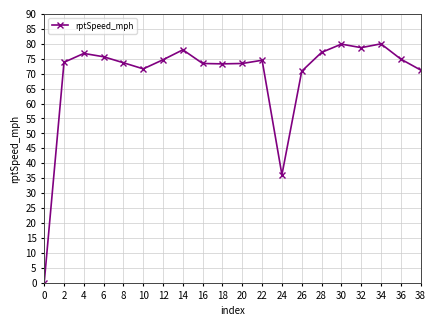

How many values are above zero?

19